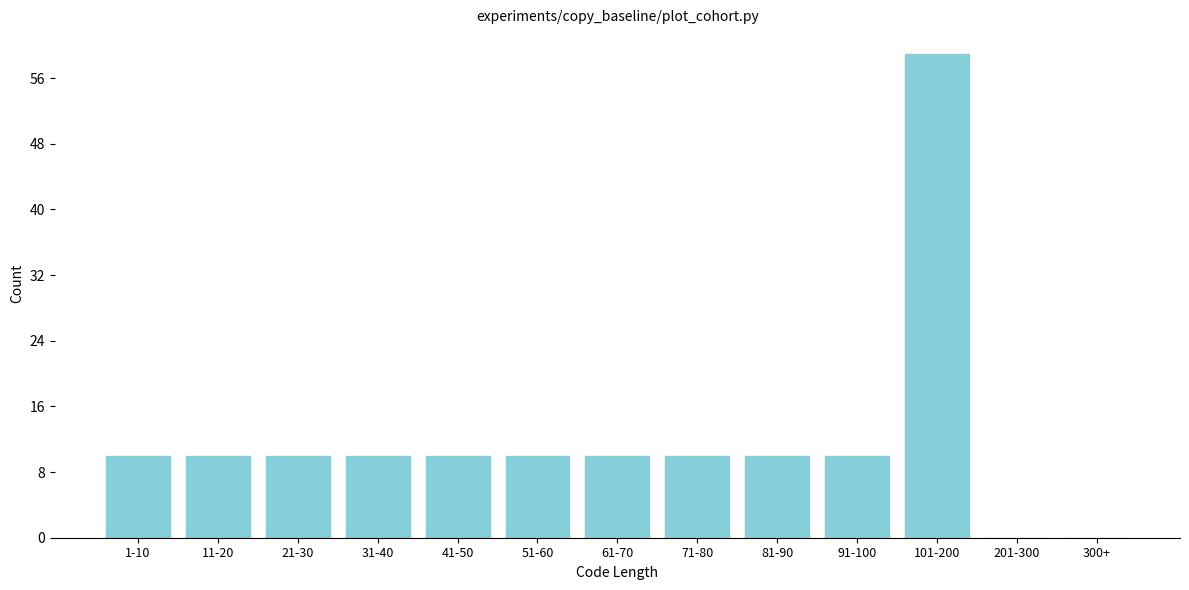

Reading left to right, list all the values displayed in this chart.

1-10=10	11-20=10	21-30=10	31-40=10	41-50=10	51-60=10	61-70=10	71-80=10	81-90=10	91-100=10	101-200=59	201-300=0	300+=0